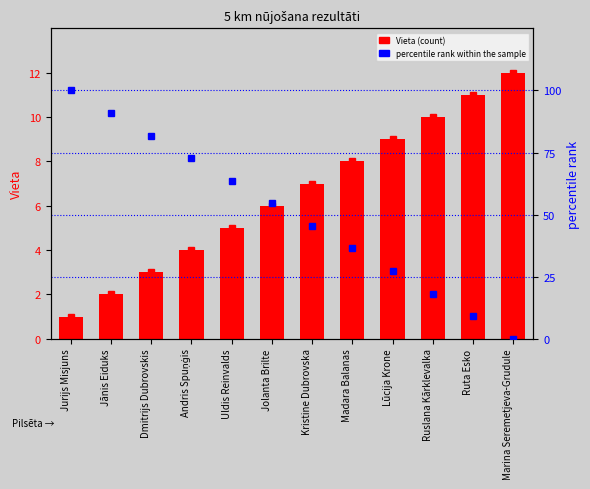

What is the maximum value for Vieta?

12.0